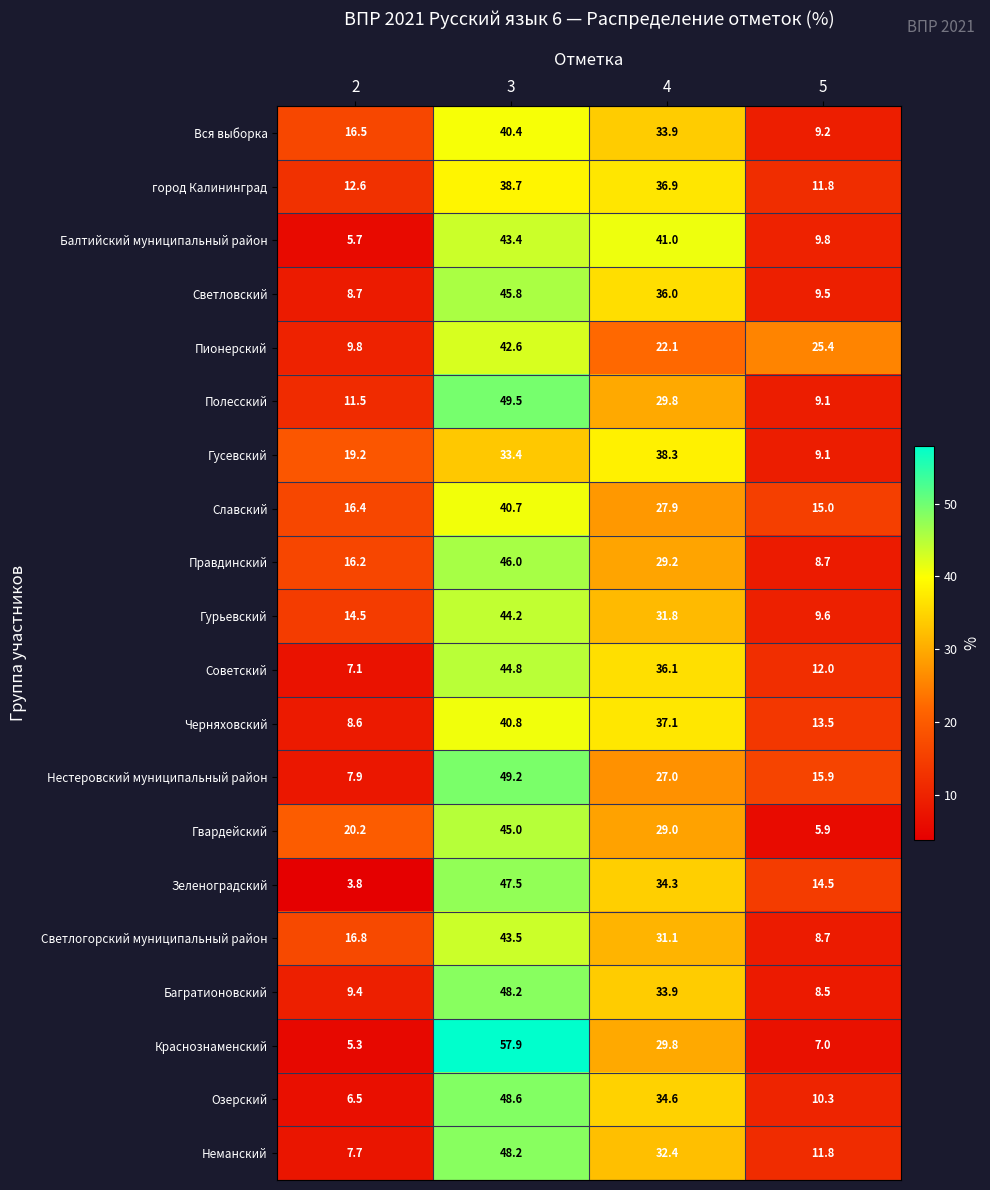

Which series changed the most between 2 and 3?

Краснознаменский